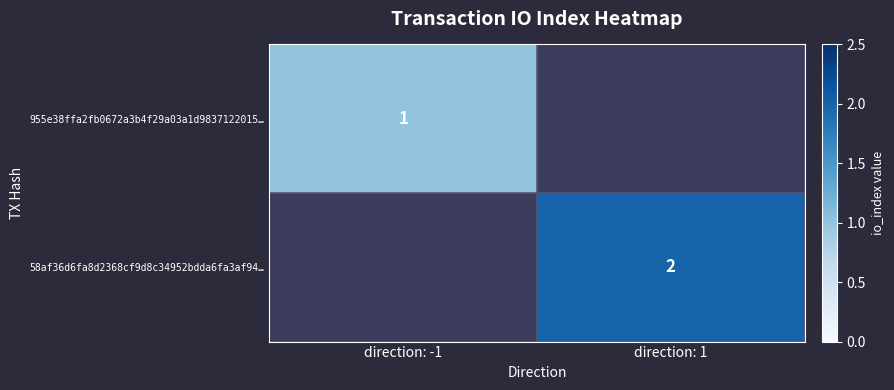

The value of 58af36d6fa8d2368cf9d8c34952bdda6fa3af94… at direction: 1 is 2. True or false?

True